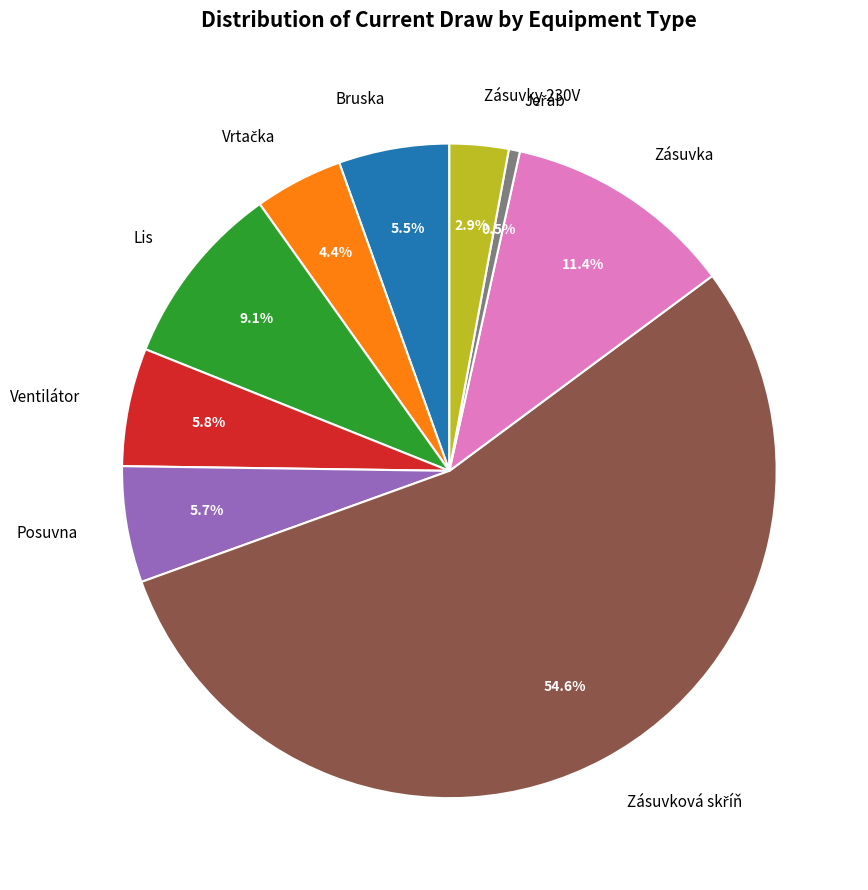

Does Zásuvky 230V account for over 50% of the chart?

No